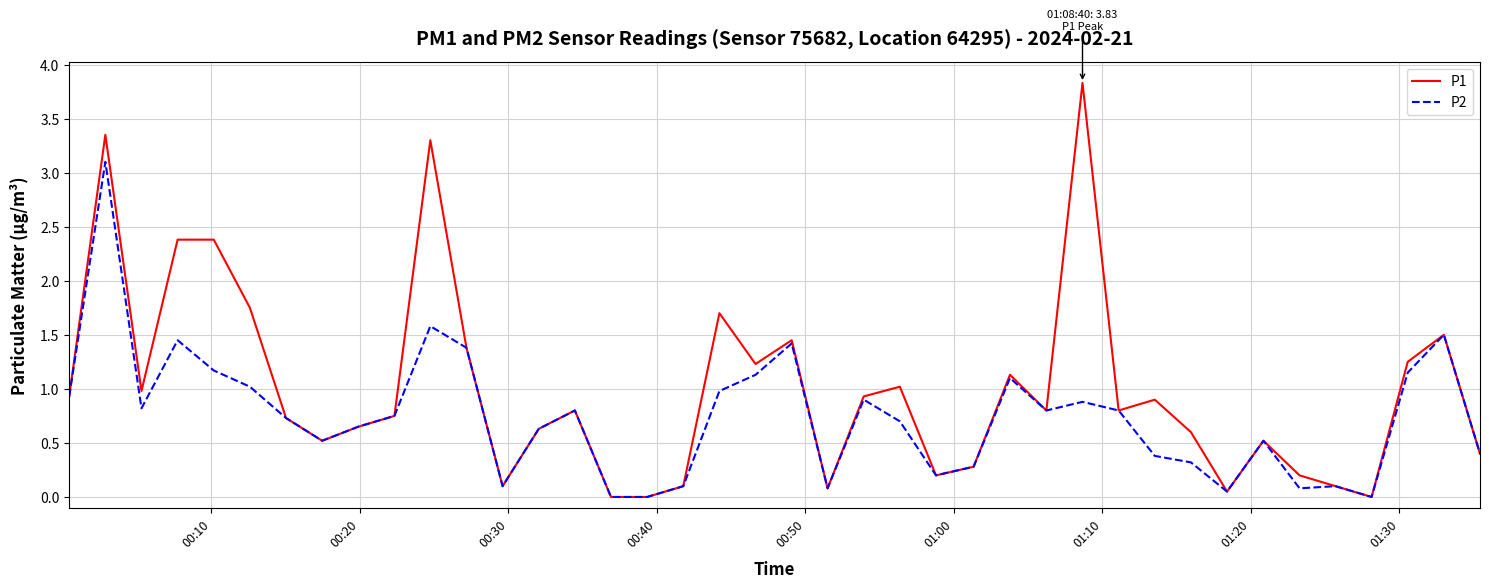

Which series has the largest total across all categories?

P1